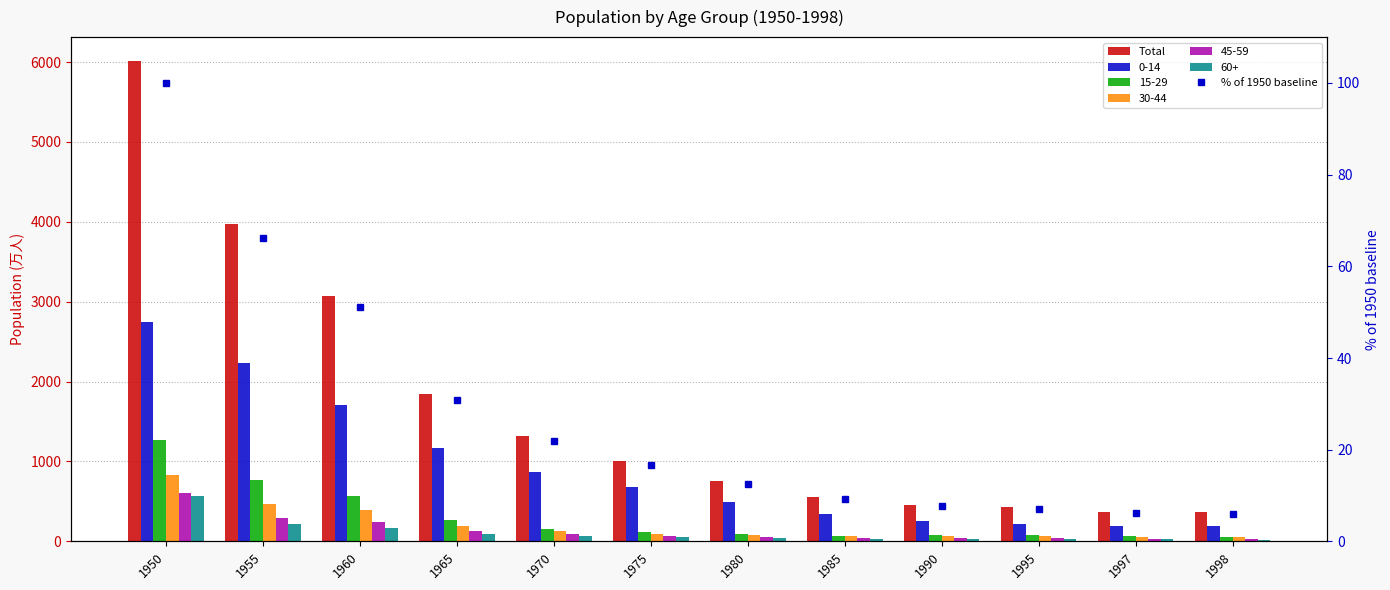

What is the average value of the Total series?

1678.9